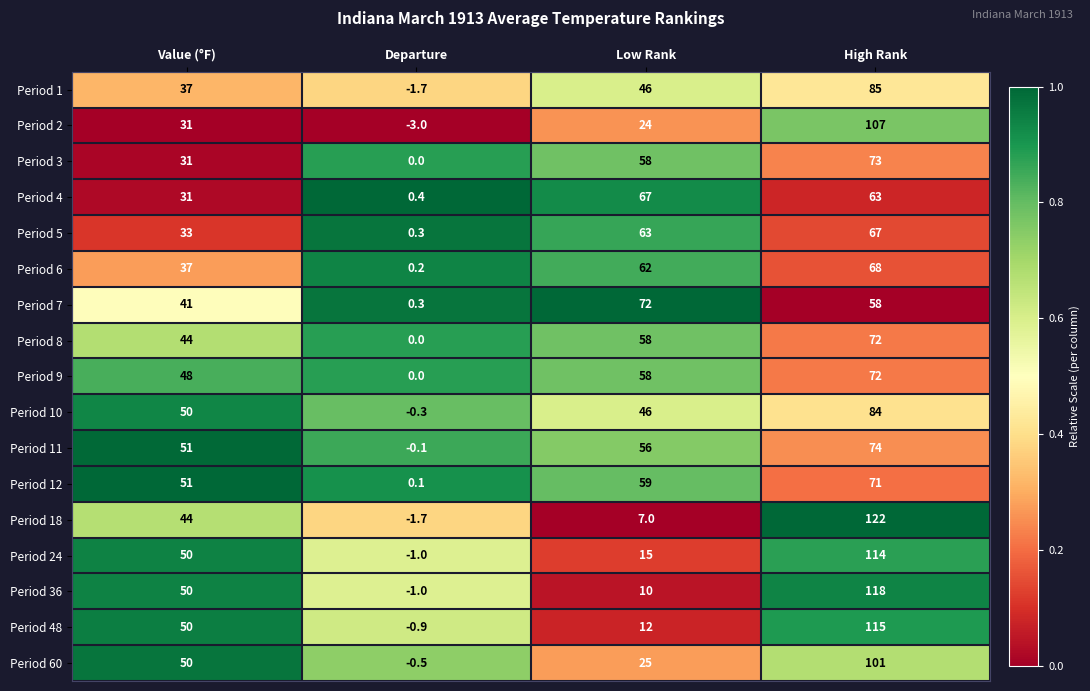

At which label does Period 9 reach its minimum?

Departure